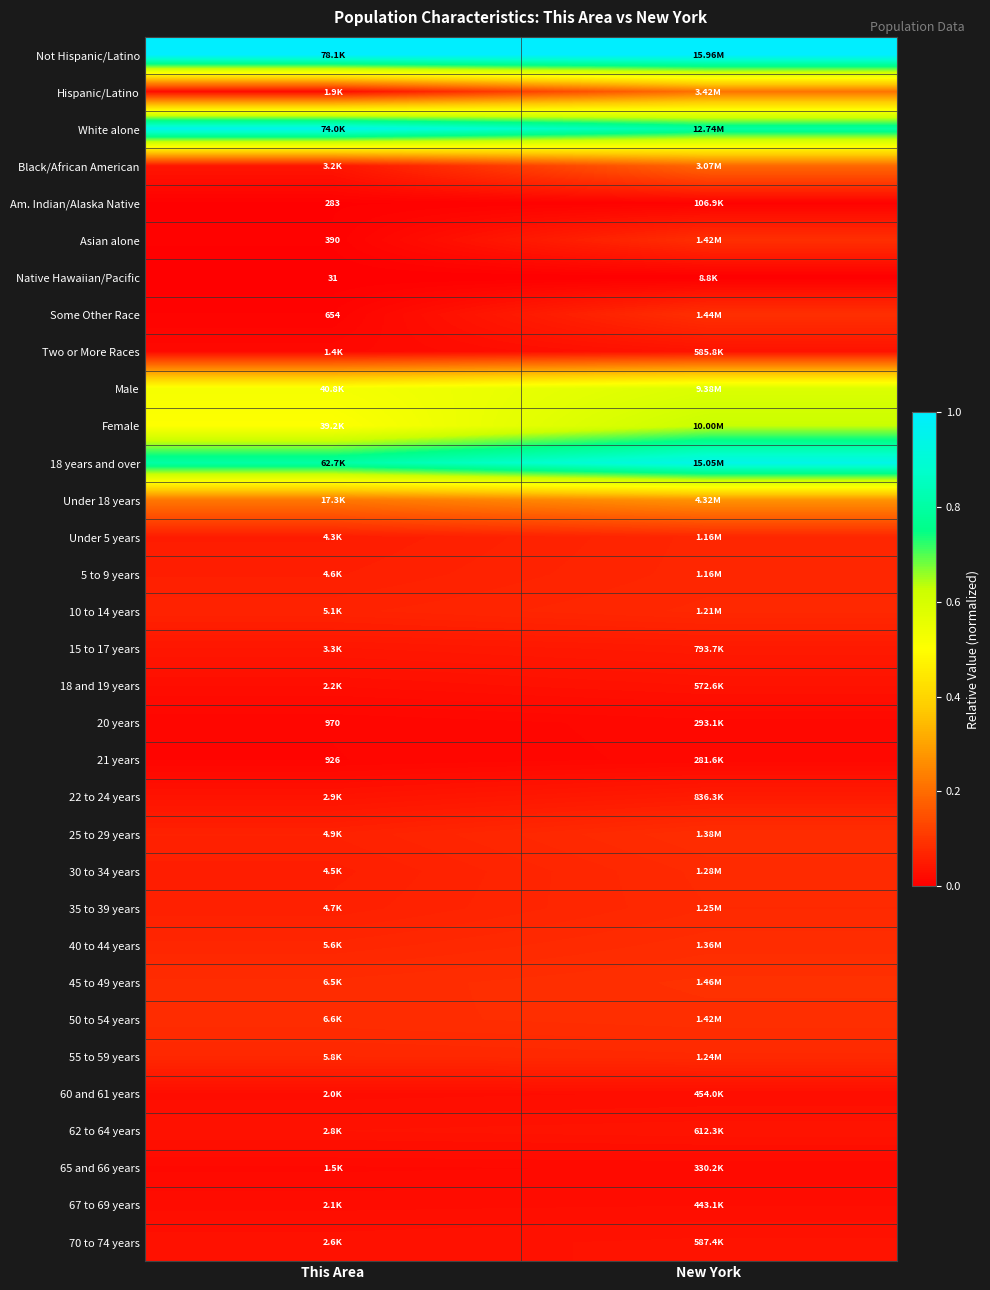

The 10 to 14 years series shows 0.1 at This Area. True or false?

True